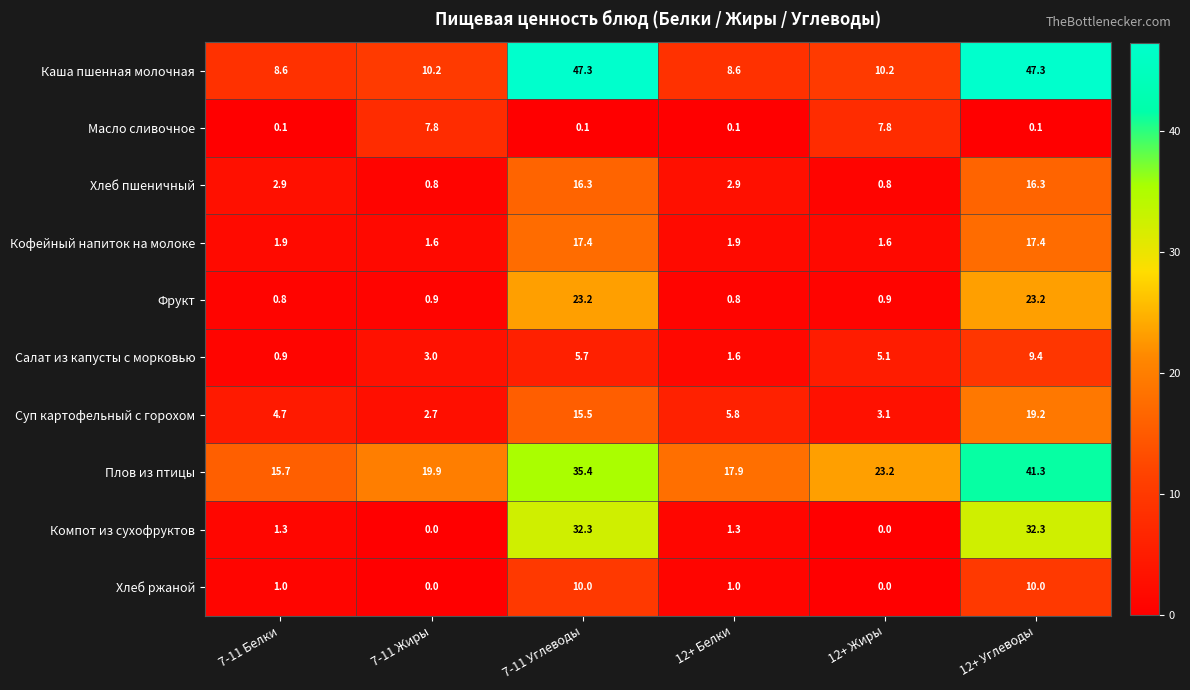

At which label does Компот из сухофруктов first exceed 1?

7-11 Белки